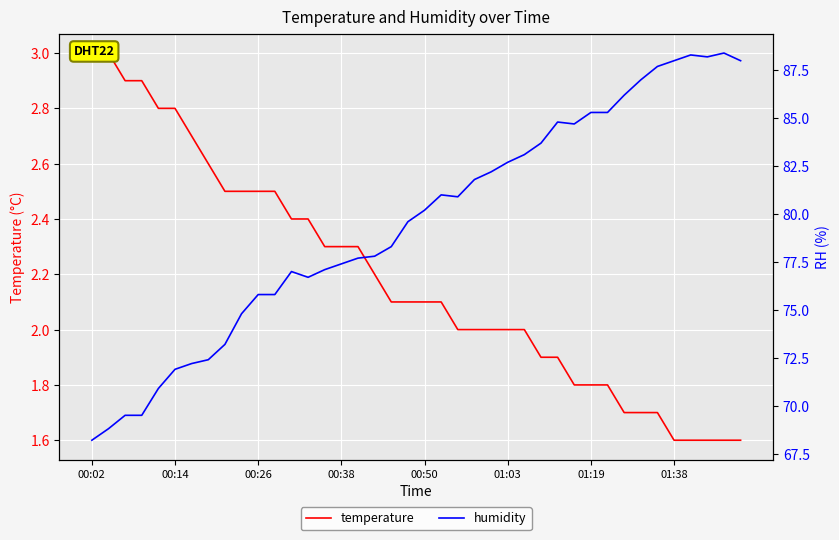

The temperature series shows 0.7 at 39. True or false?

False